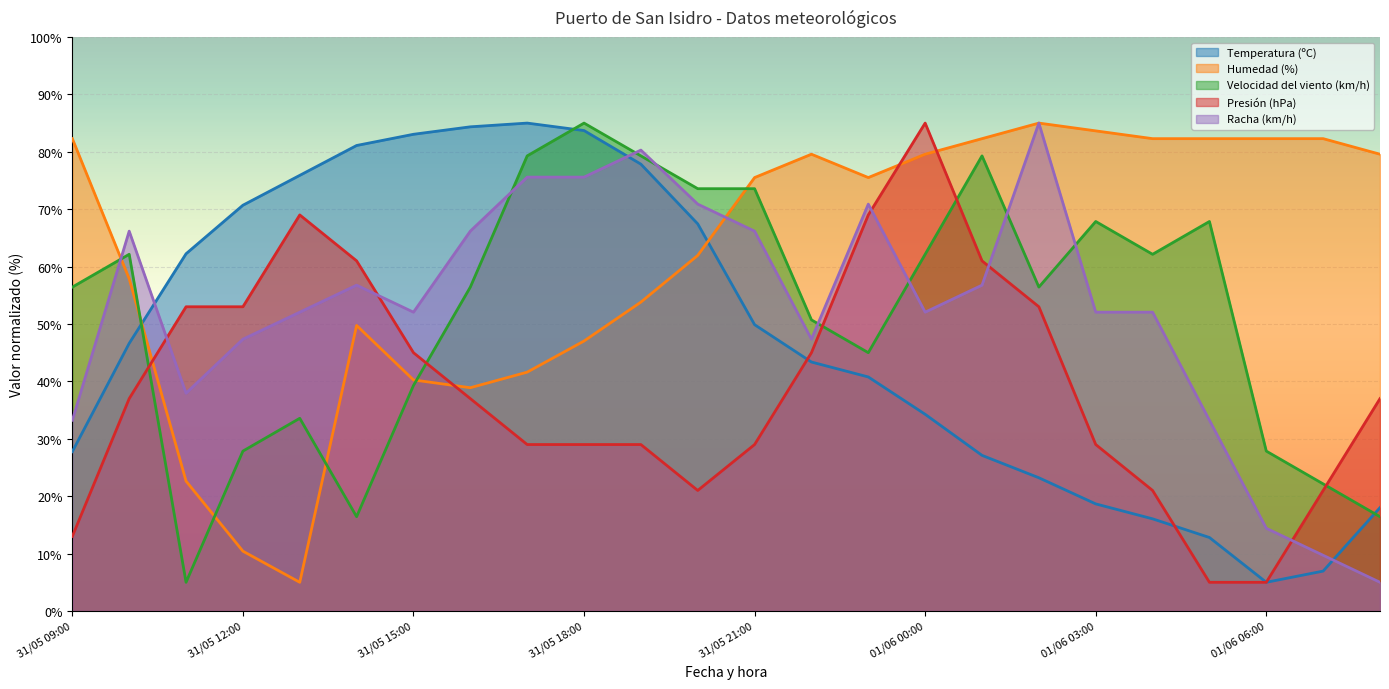

Which series ends up on top after the final intersection of Humedad (%) and Temperatura (ºC)?

Humedad (%)